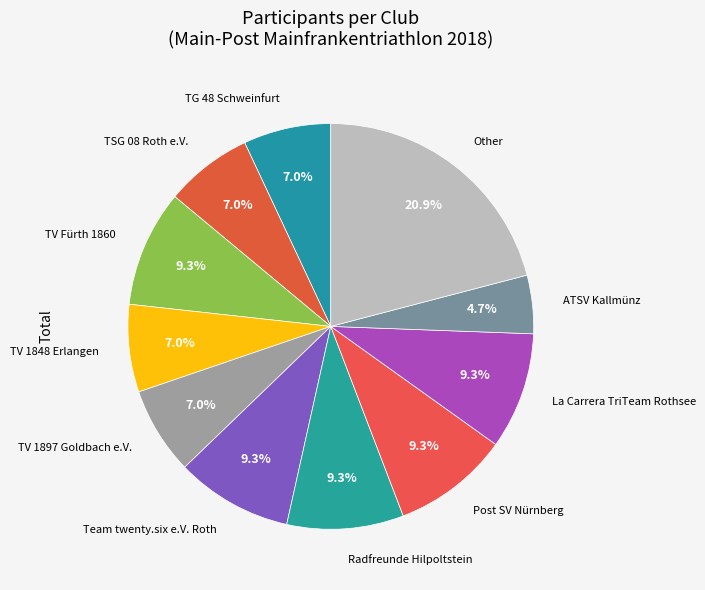

How many slices are in this pie chart?

11